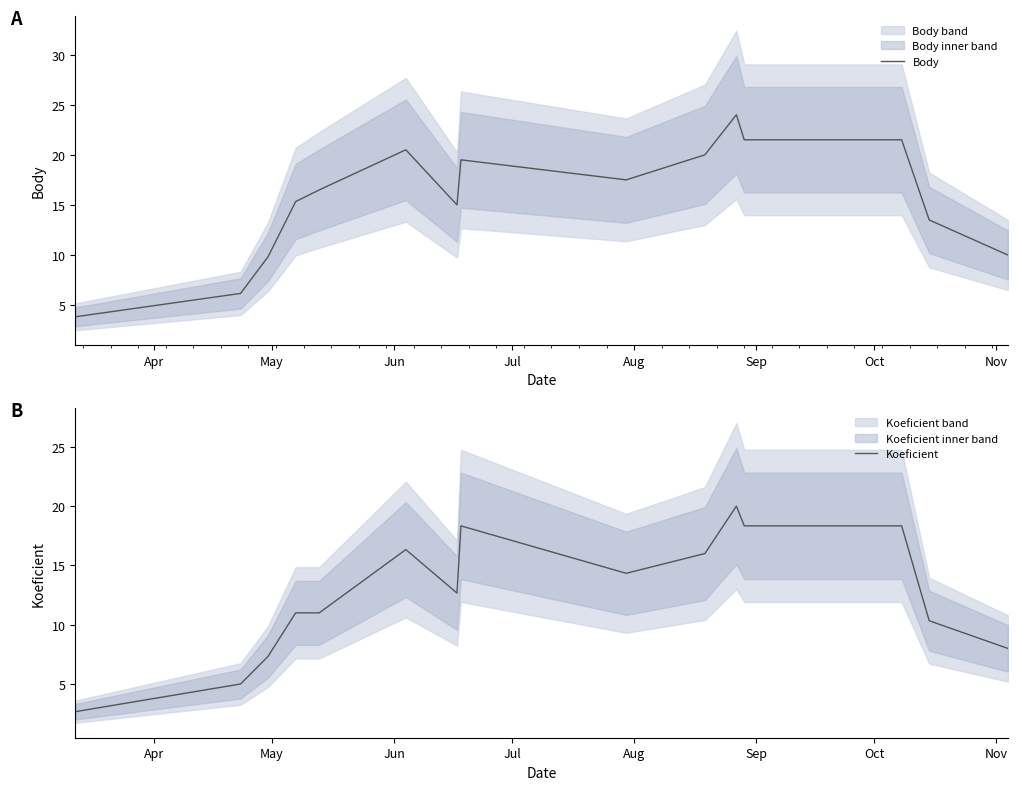

In Body, how many points are lower than both neighbors (excluding endpoints)?

2